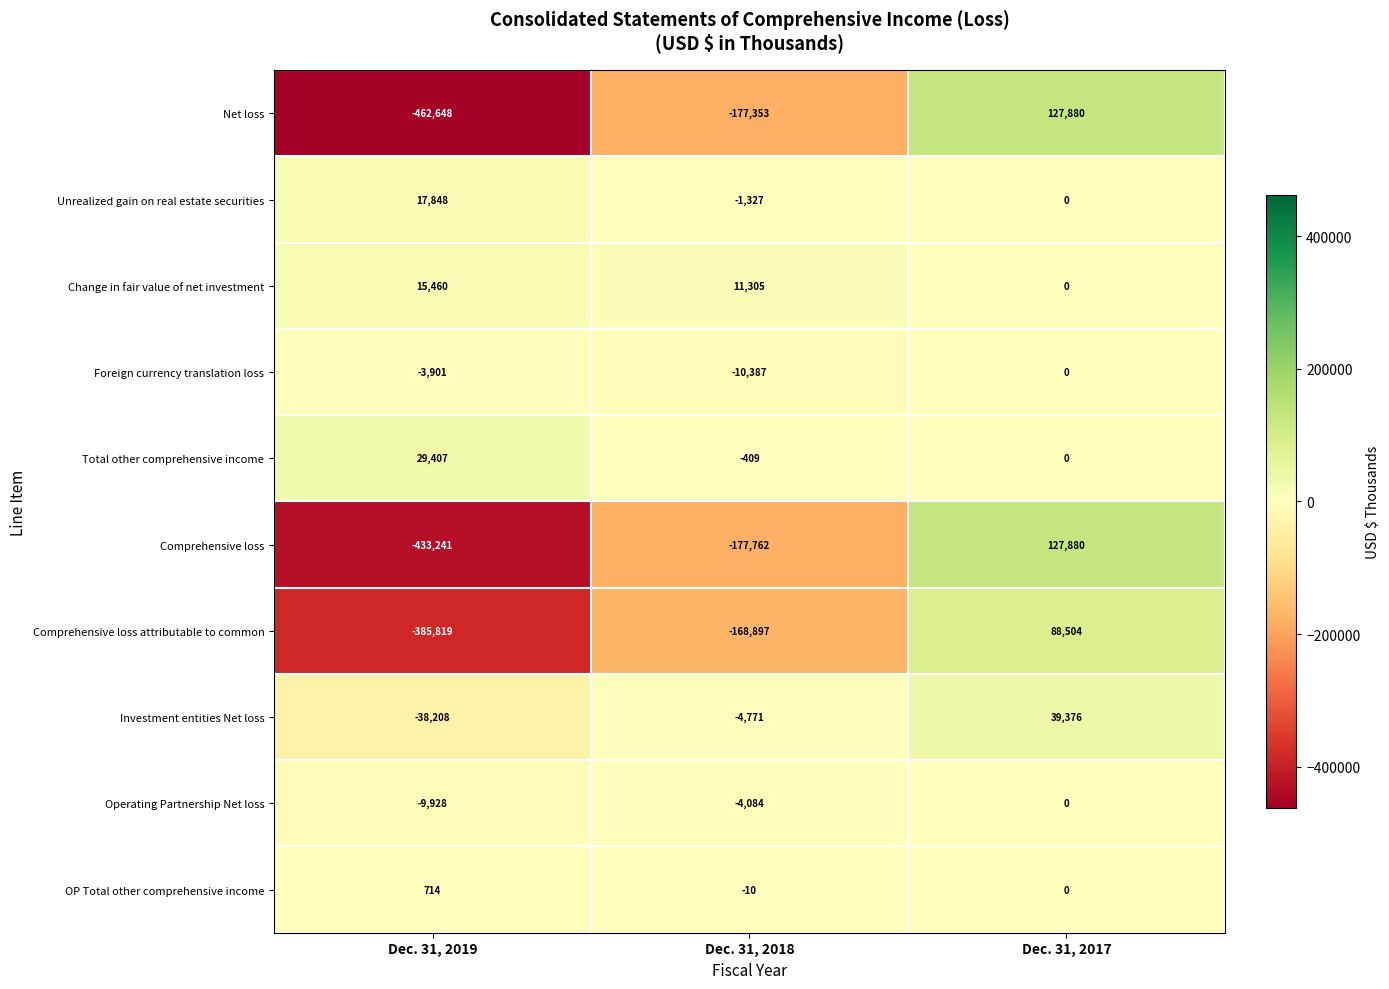

What is the difference between the Investment entities Net loss values at Dec. 31, 2017 and Dec. 31, 2019?

77584